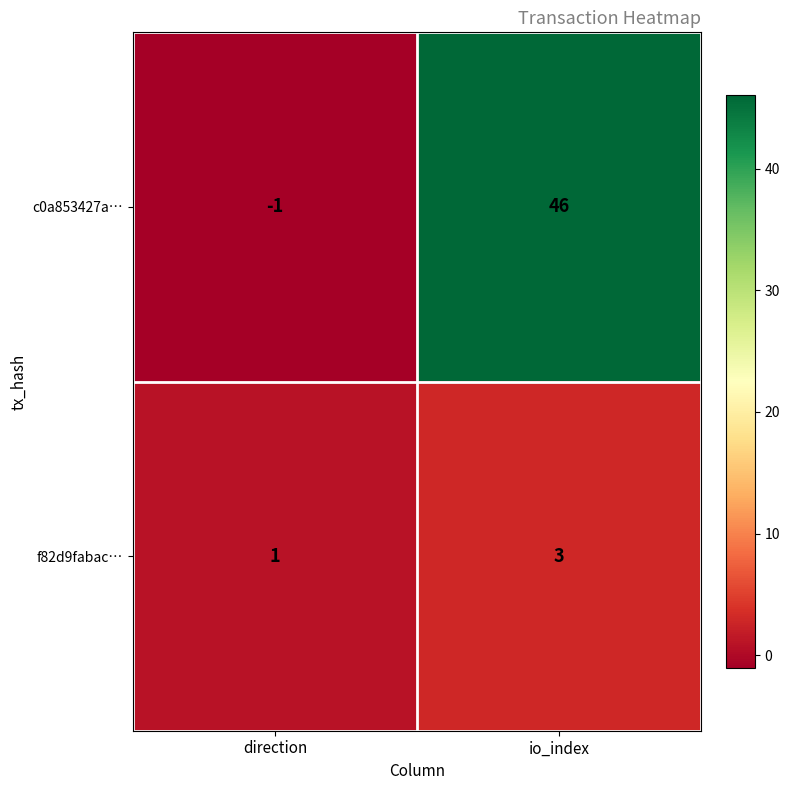

Which series has the largest total across all categories?

c0a853427a…